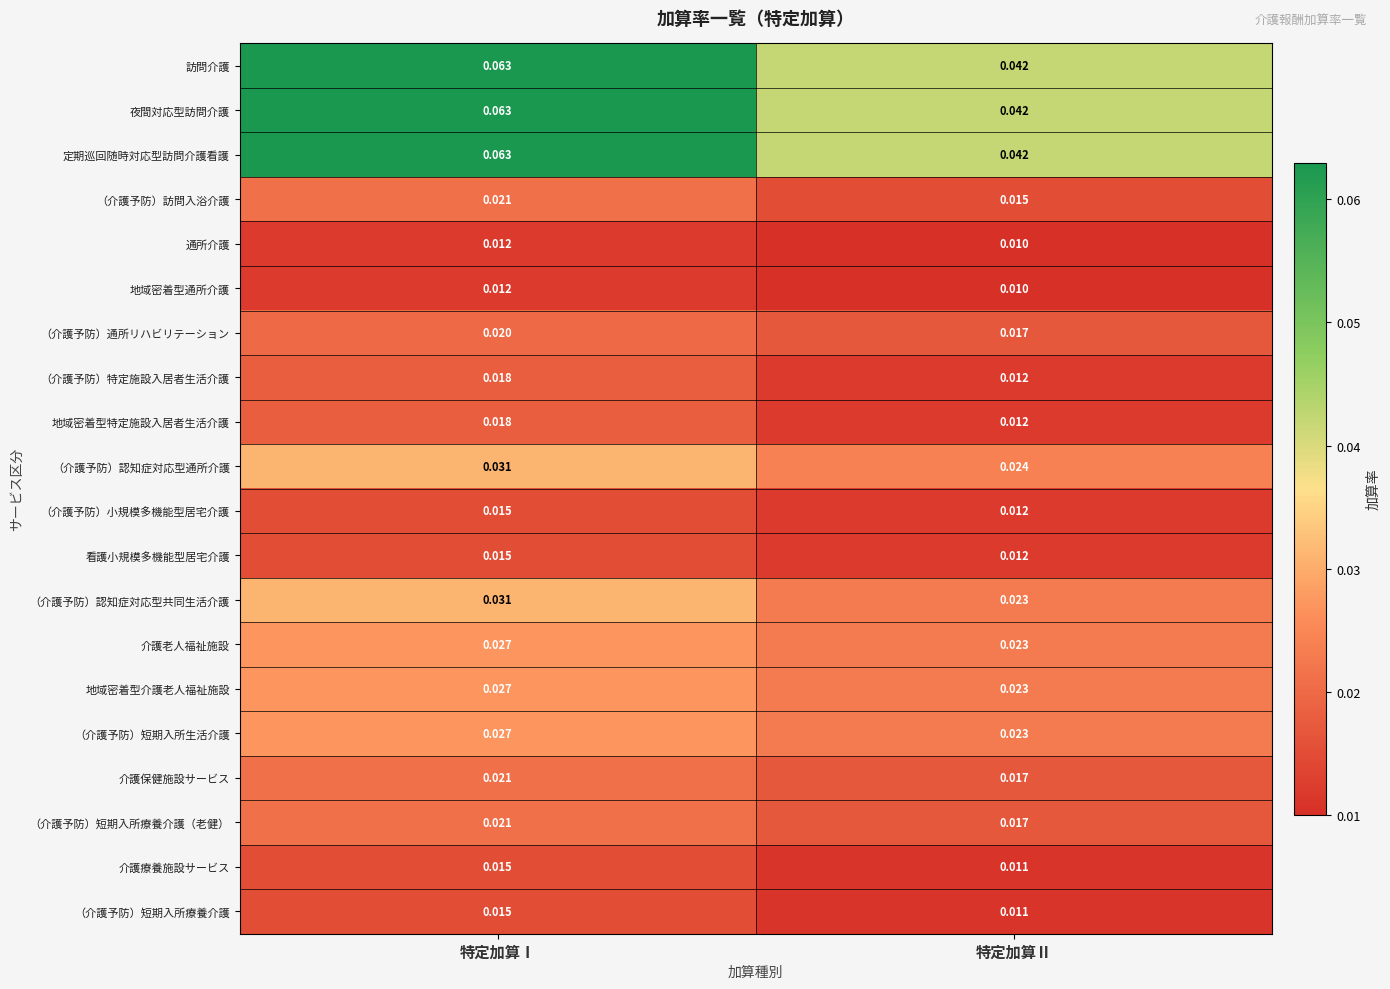

Which category has the lowest value in the 介護老人福祉施設 series?

特定加算Ⅱ